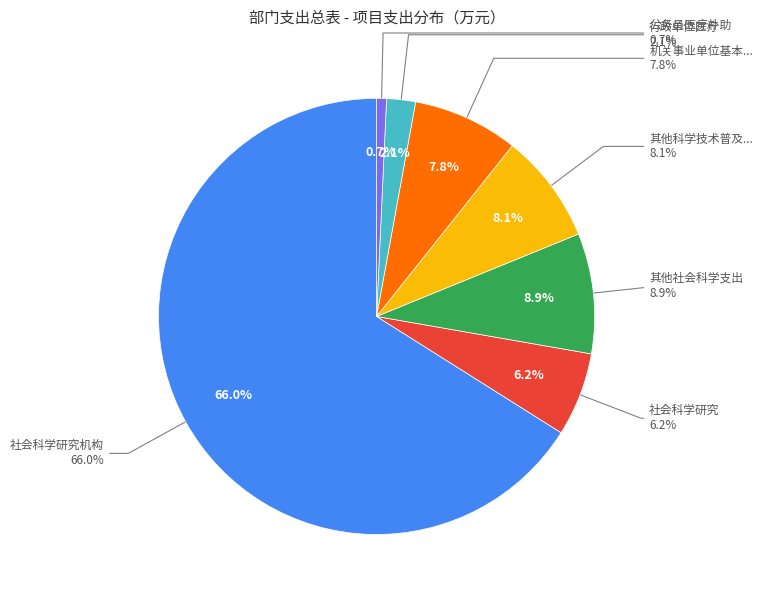

Rank the categories by value from highest to lowest.

社会科学研究机构, 其他社会科学支出, 其他科学技术普及支出, 机关事业单位基本养老保险缴费支出, 社会科学研究, 行政单位医疗, 公务员医疗补助